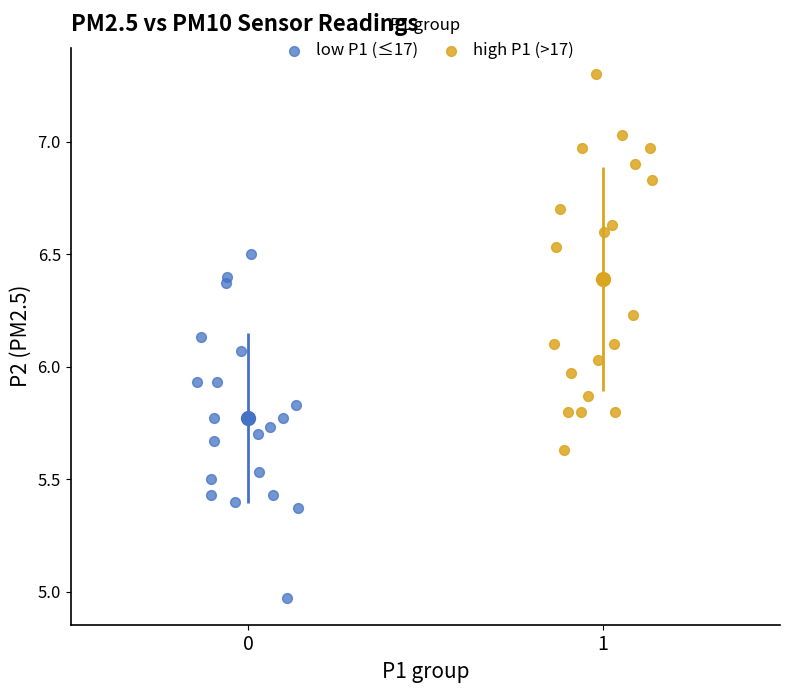

Which series has the widest spread of Y values?

high P1 (>17)